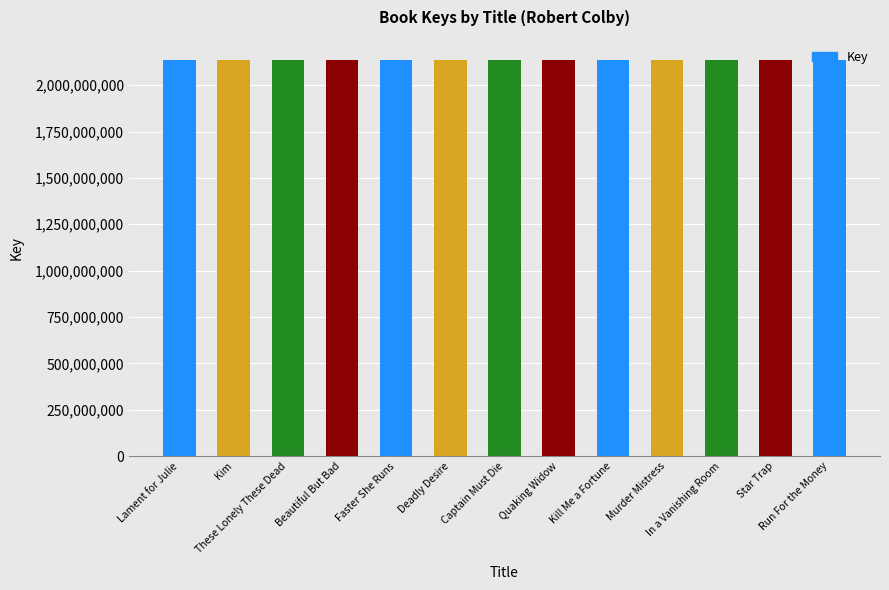

Does the chart contain stacked bars?

No